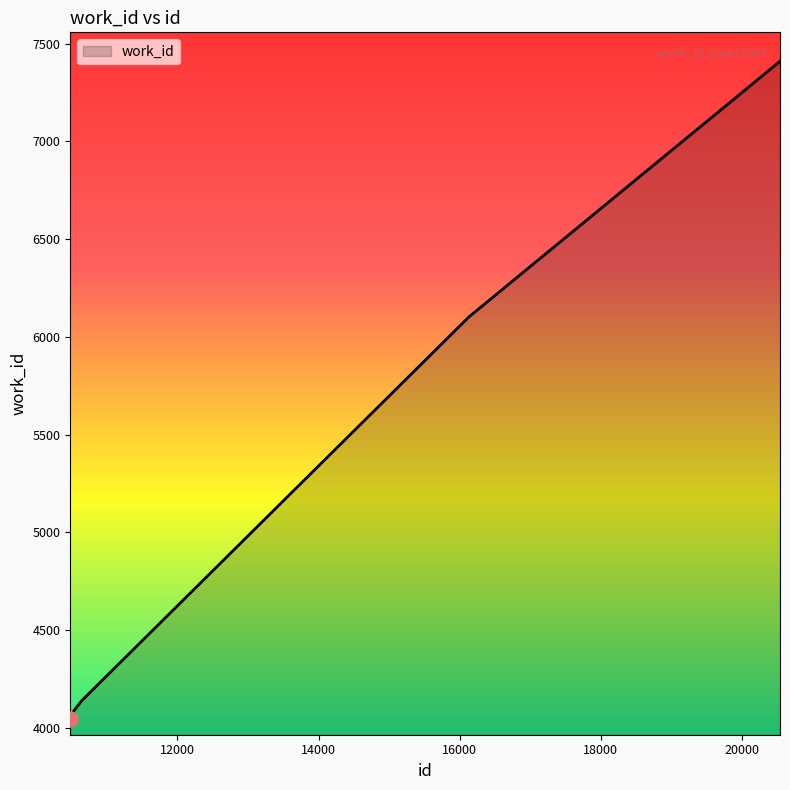

What is the minimum value shown in the chart?

4046